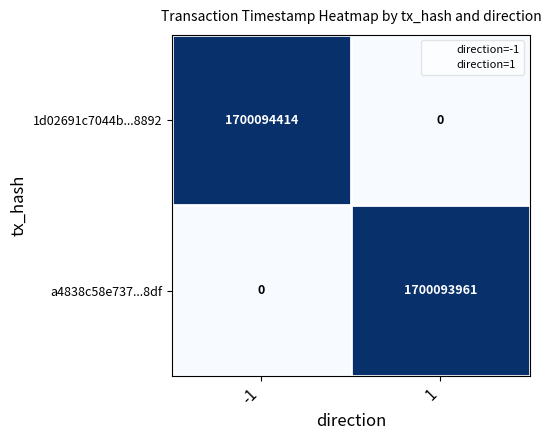

Read the 1d02691c7044b...8892 value at -1.

1700094414